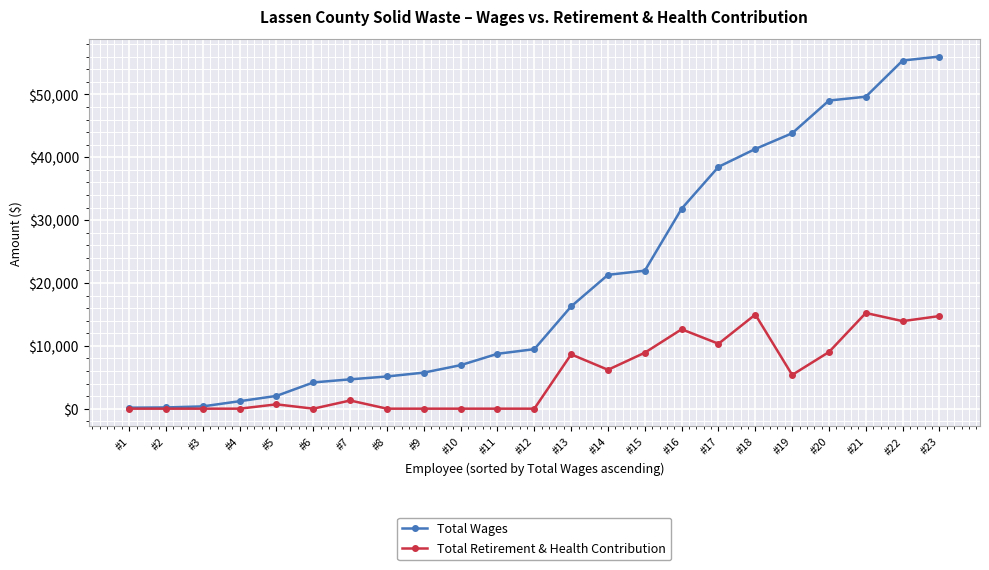

How many series are shown in this chart?

2